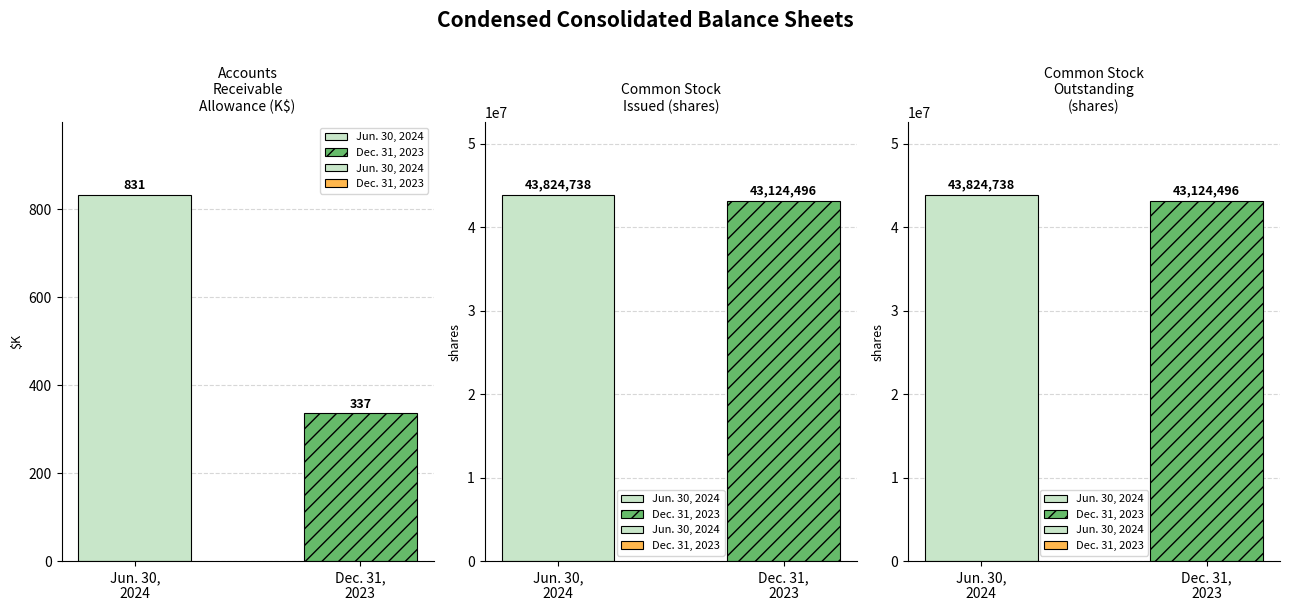

What is the difference between the Dec. 31, 2023 values at Common stock outstanding (shares) and Accounts receivable allowance?

43124159